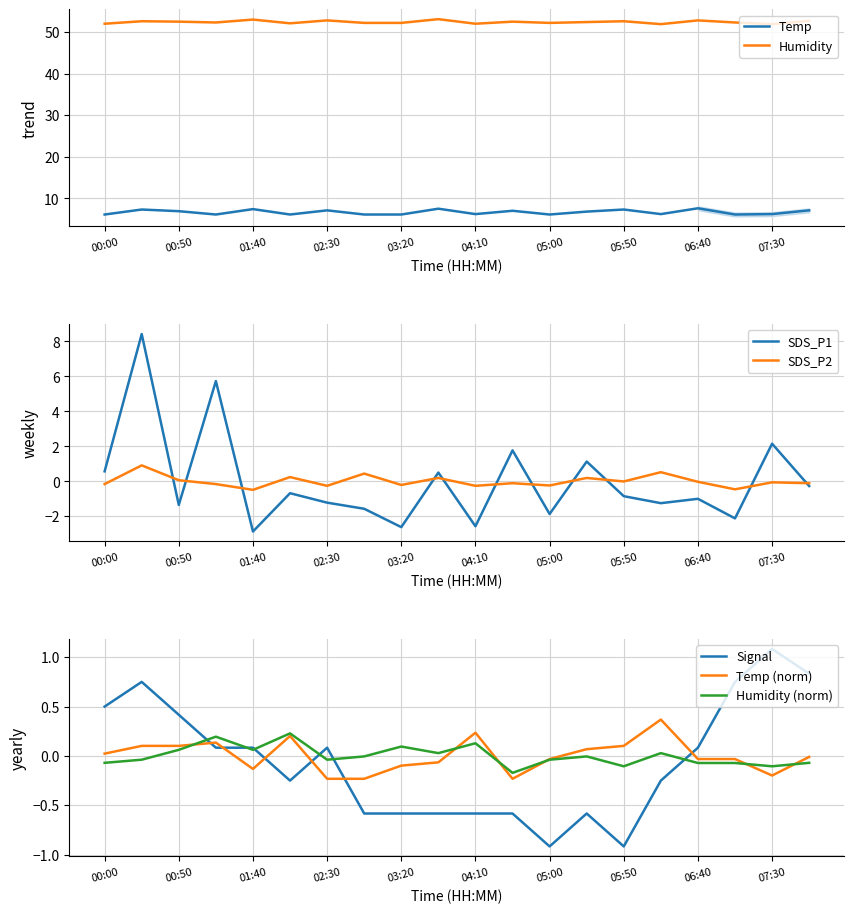

Rank the categories by SDS_P1 value from lowest to highest.

01:40, 03:20, 04:10, 07:05, 05:00, 02:55, 00:50, 06:15, 02:30, 06:40, 05:50, 02:05, 07:55, 03:45, 00:00, 05:25, 04:35, 07:30, 01:15, 00:25